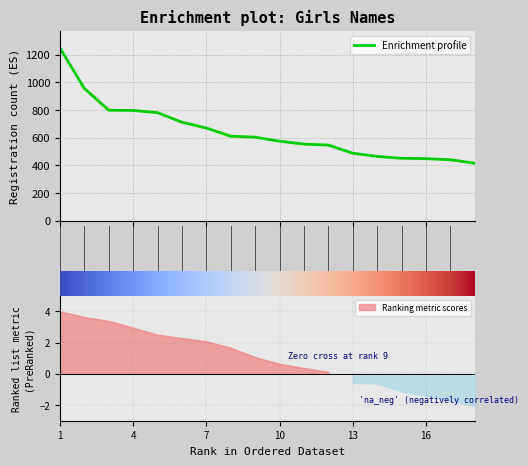

What is the highest value of the Enrichment profile series?

1247